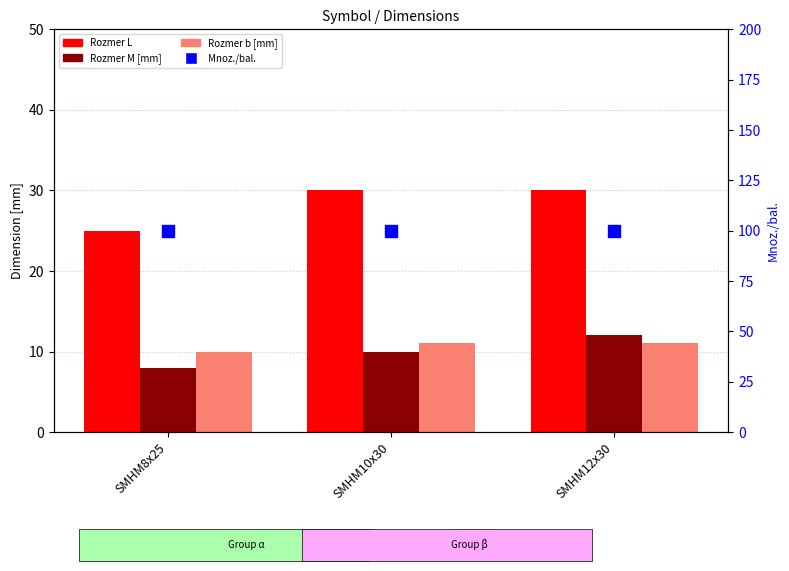

Is it true that Mnoz./bal. equals 100 at SMHM12x30?

True